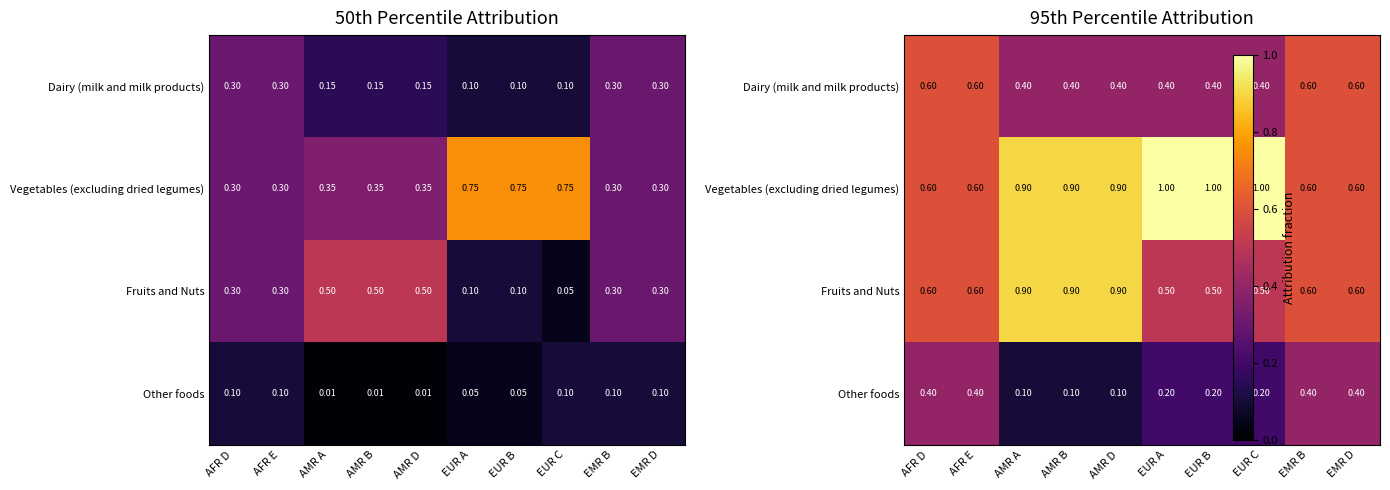

Which series has the largest range (max minus min)?

Vegetables (excluding dried legumes)